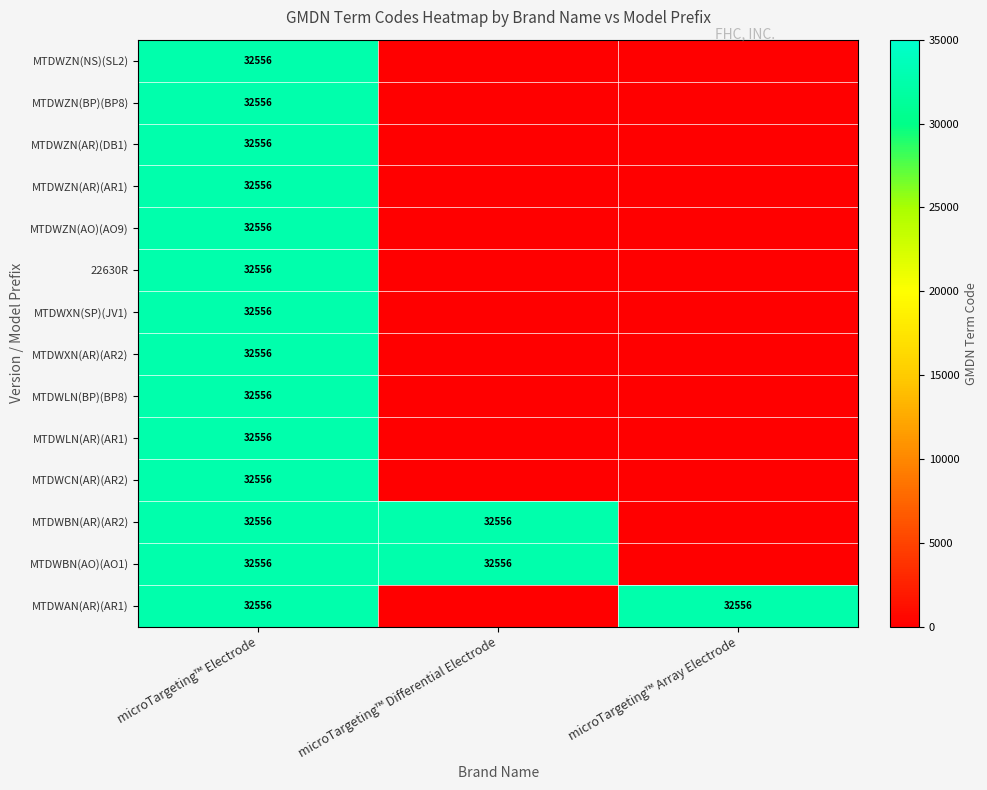

The MTDWLN(BP)(BP8) series shows 32556 at microTargeting™ Electrode. True or false?

True